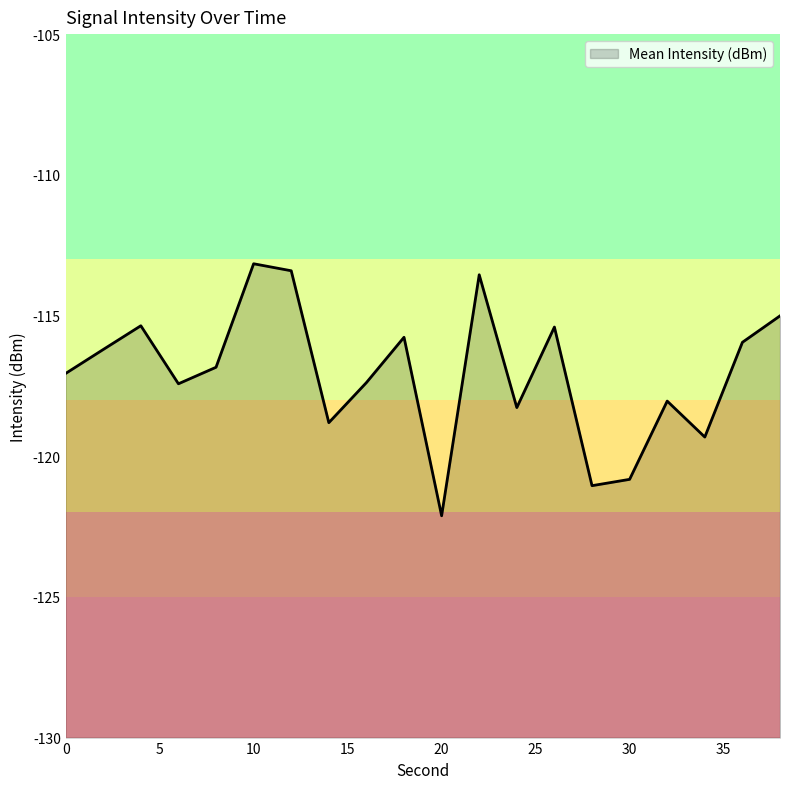

At which category does the data reach its first local valley?

6